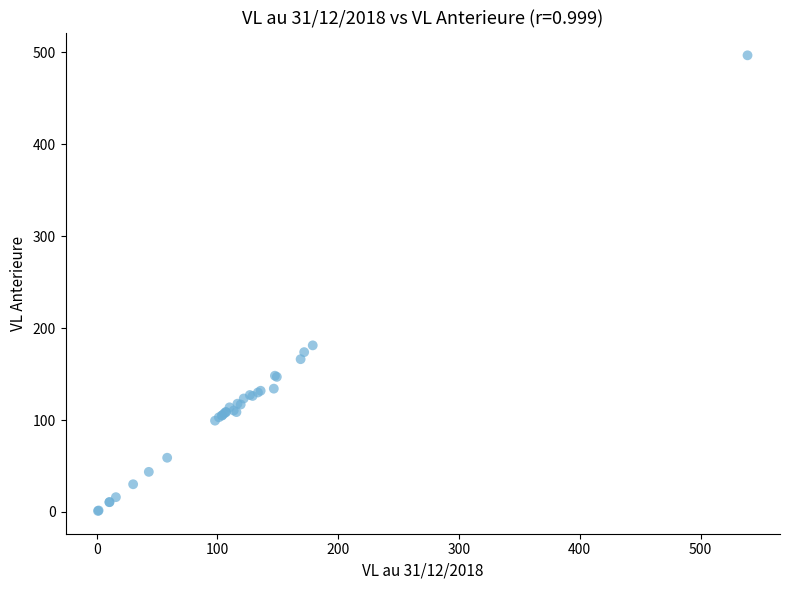

What Y value in the scatter plot is closest to 248?

181.3